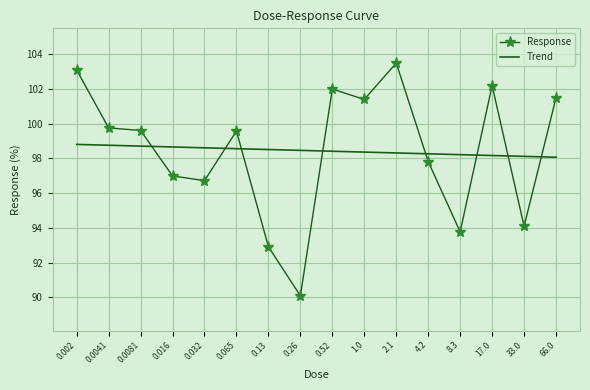

What is the difference between the second highest and second lowest values in the Trend series?

0.6